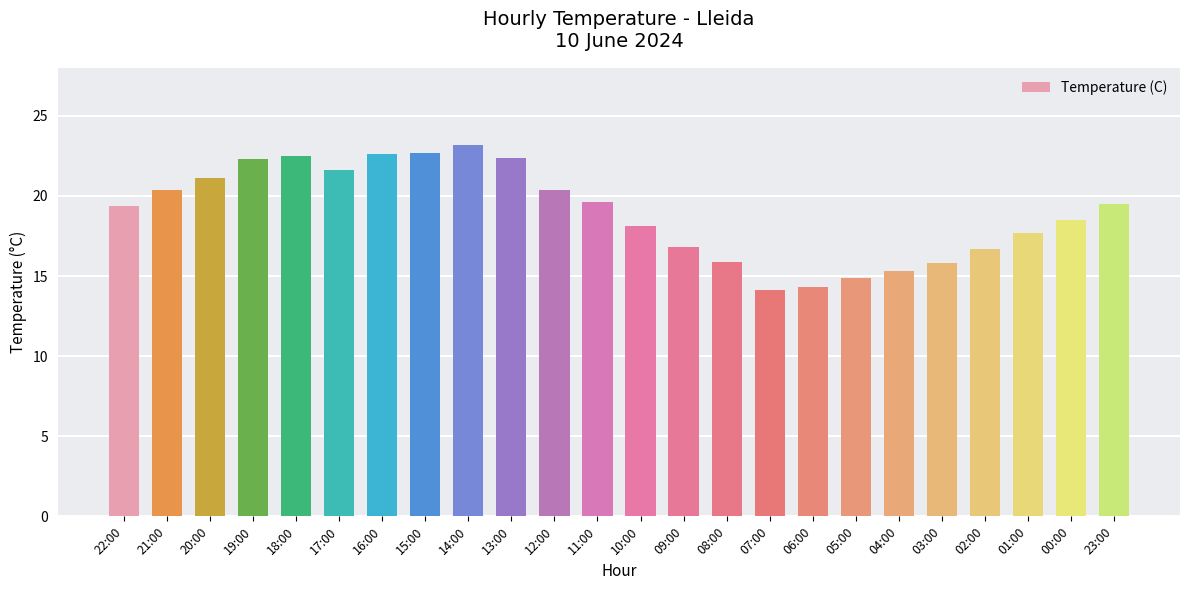

What is the sum of the values at 01:00 and 11:00?

37.3